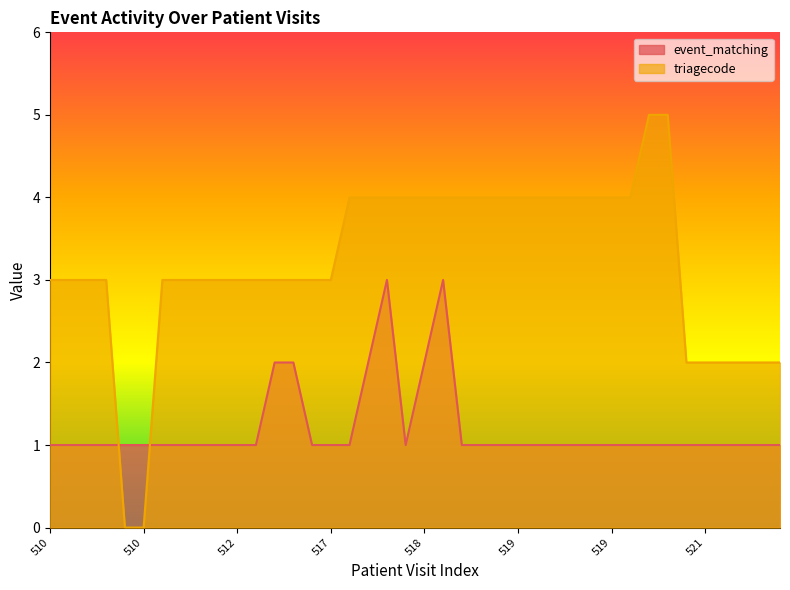

What is the value of the event_matching point at the 9th from the left?

1